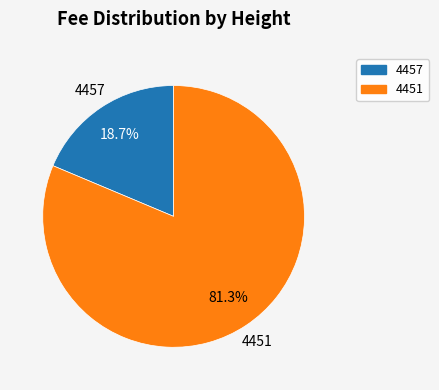

To the nearest percent, what portion does 4457 represent?

19%